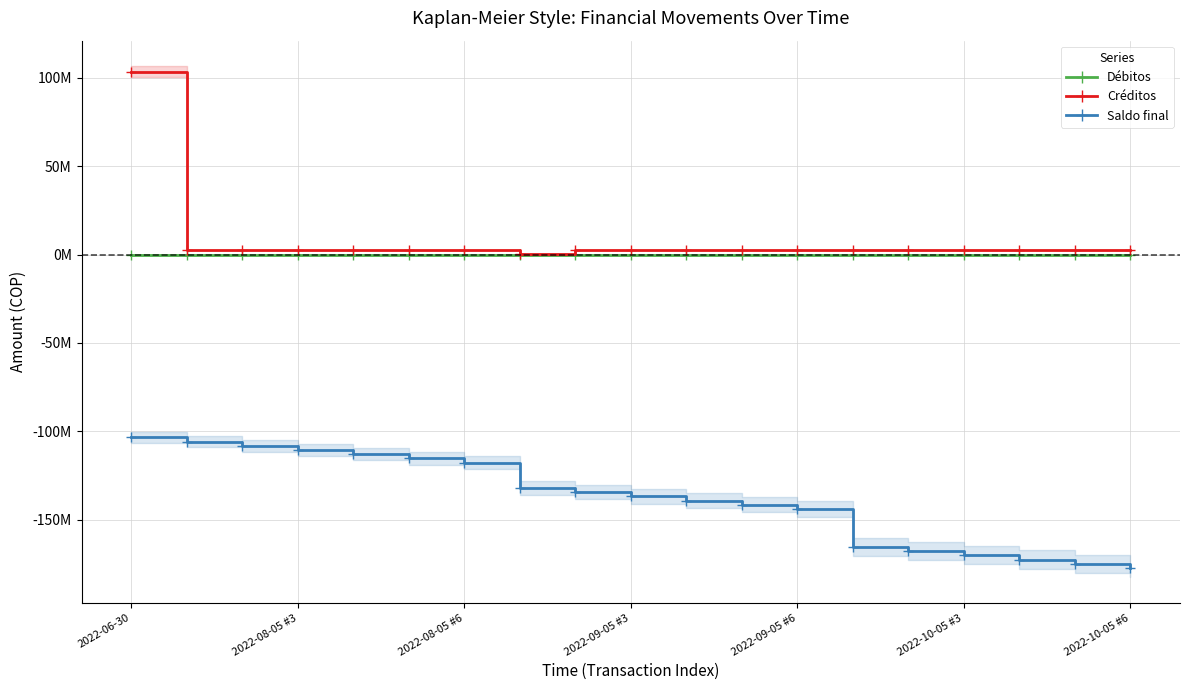

Which series has the largest total across all categories?

Créditos